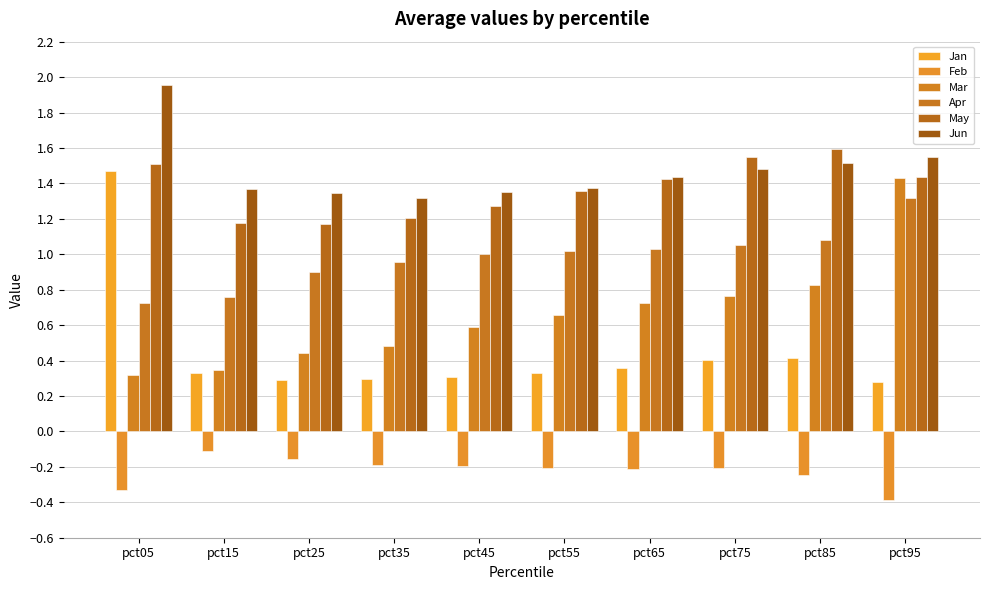

The value of Jun at pct05 is 2.7. True or false?

False